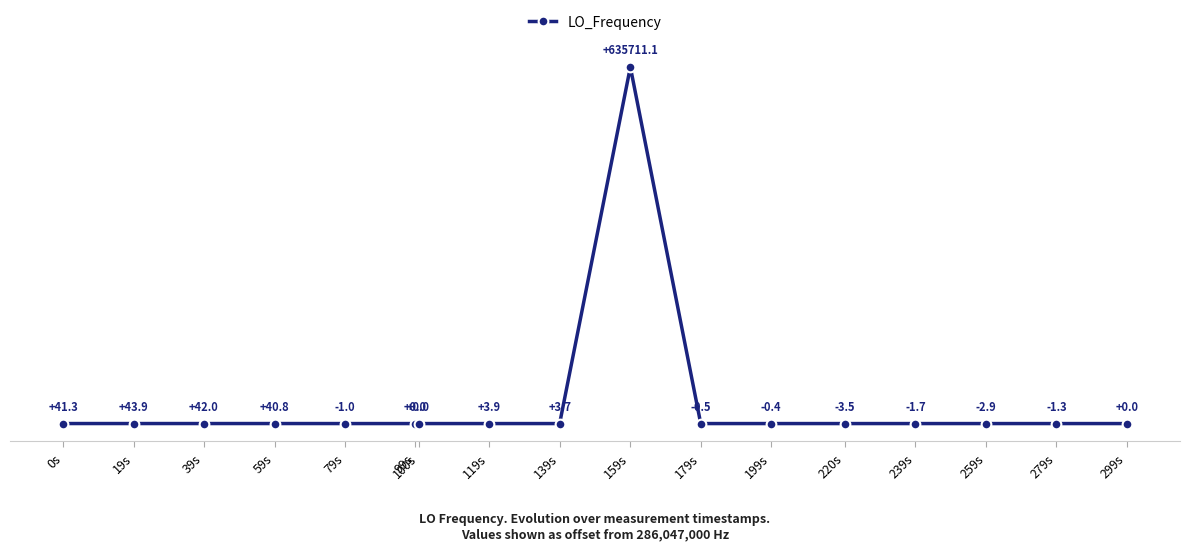

What position from the left is 39s?

3